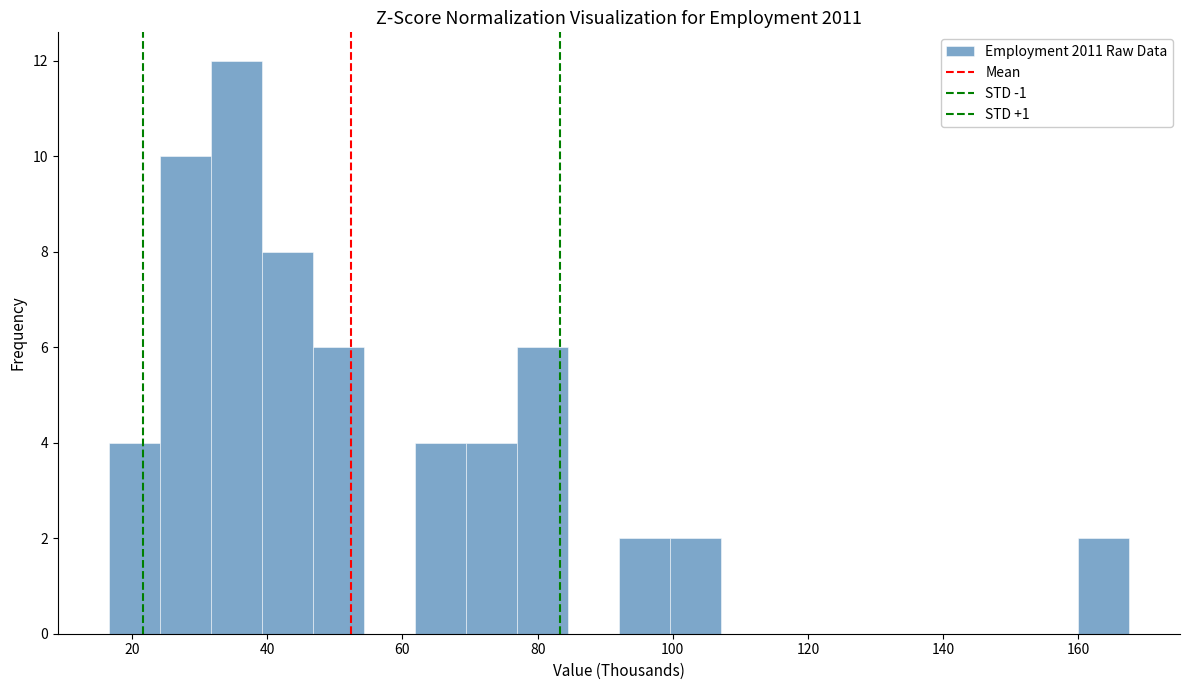

Read against the x-axis, roughly where is the centre of the tallest bar?

36